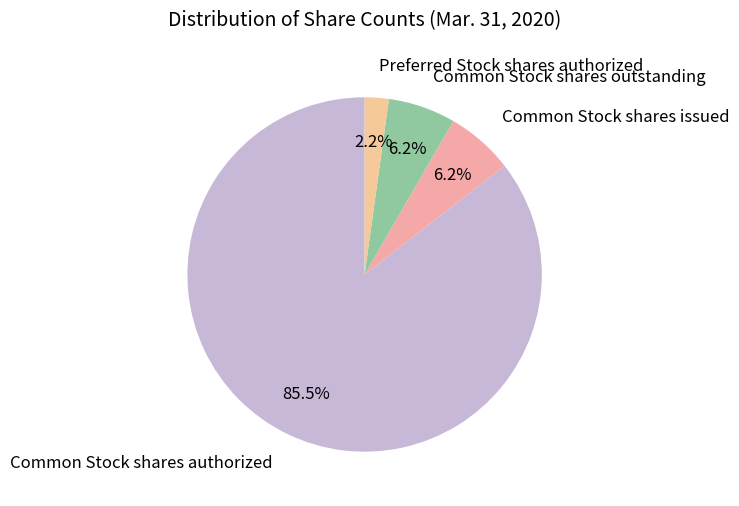

Which slice is the smallest?

Preferred Stock shares authorized